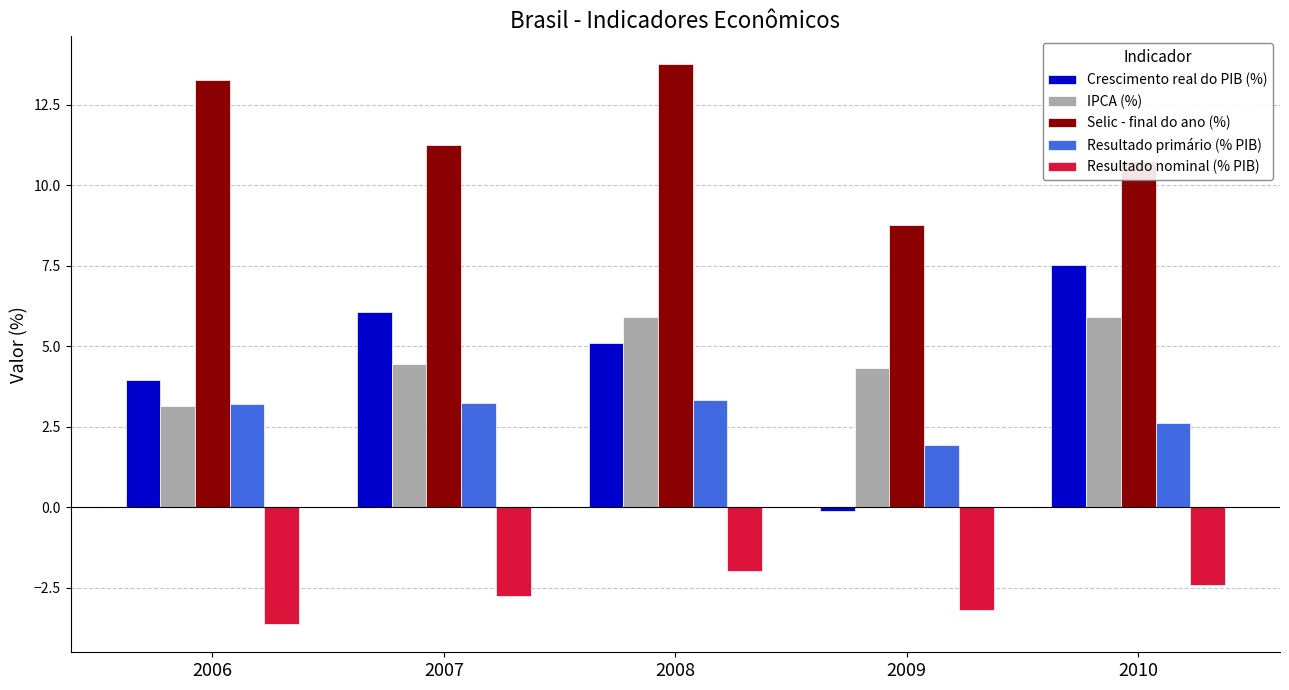

The value of Selic - final do ano (%) at 2009 is 12.9. True or false?

False